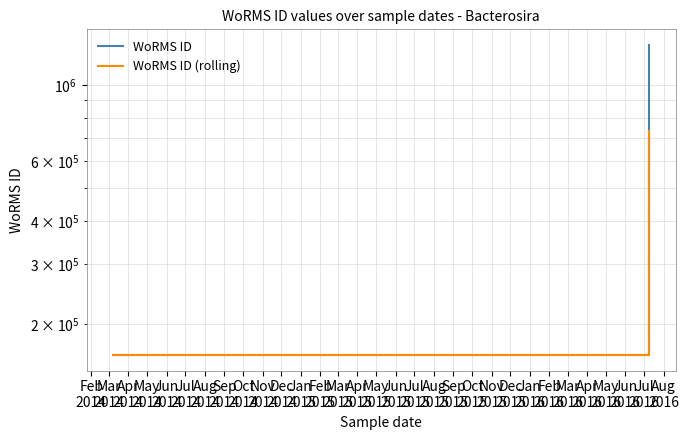

Rank the series by their maximum value, from highest to lowest.

WoRMS ID, WoRMS ID (rolling)